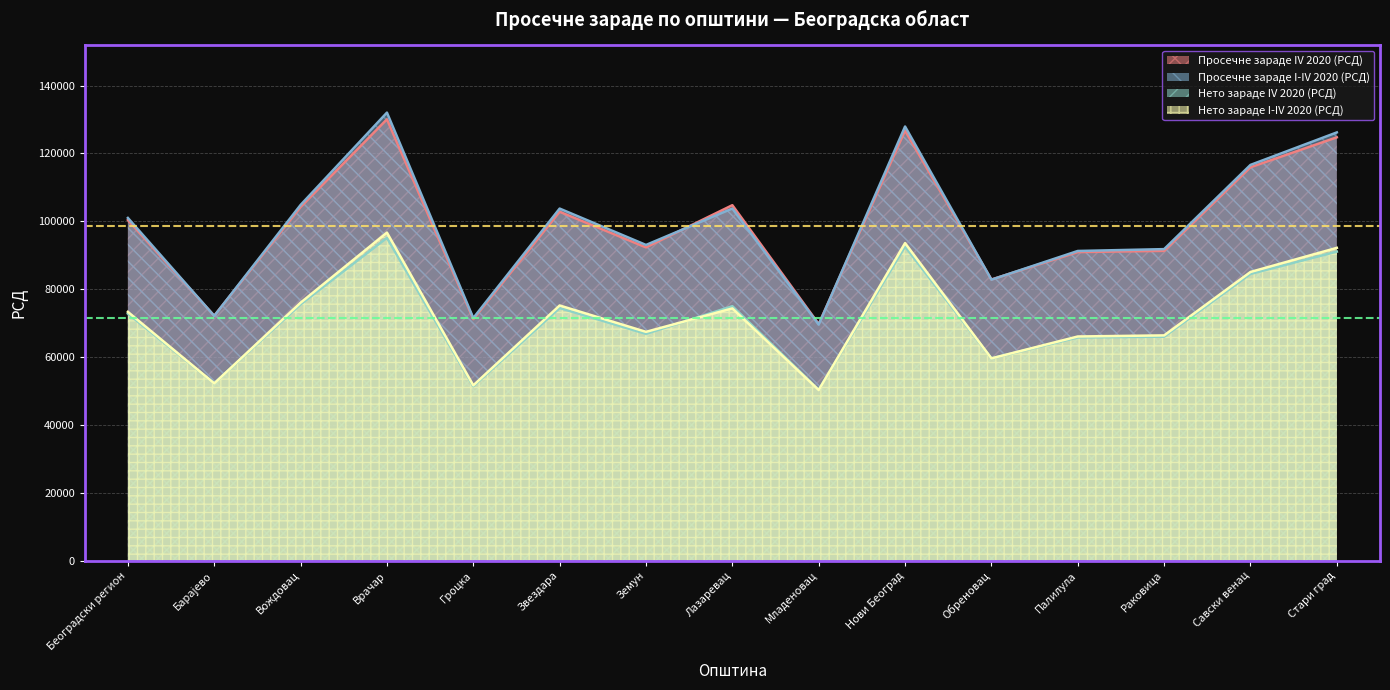

Reading right to left, what are all the values shown in this chart?

Просечне зараде IV 2020 (РСД): 124743	115918	91272	90916	82835	126735	69711	104744	92303	102802	71151	130056	104199	72151	100375
Просечне зараде I-IV 2020 (РСД): 126190	116615	91790	91249	82783	127932	69535	103764	93024	103744	71479	132029	104813	72112	100983
Нето зараде IV 2020 (РСД): 91054	84474	65962	65752	59594	92555	50349	74968	66818	74429	51378	95119	75515	52242	72787
Нето зараде I-IV 2020 (РСД): 92165	85057	66365	66041	59589	93570	50252	74314	67410	75180	51640	96665	76010	52213	73291